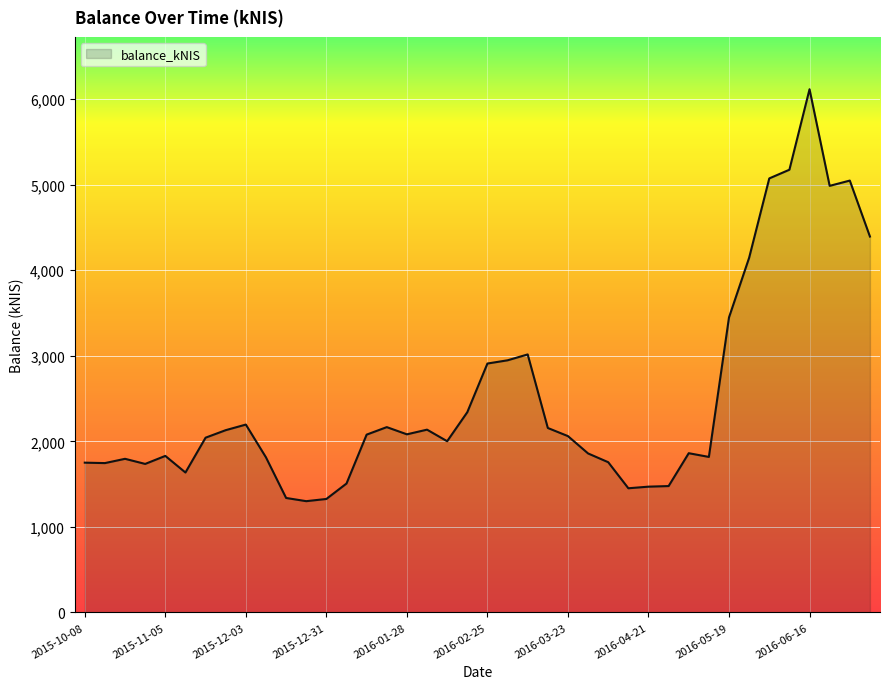

What is the greatest value displayed?

6115.6